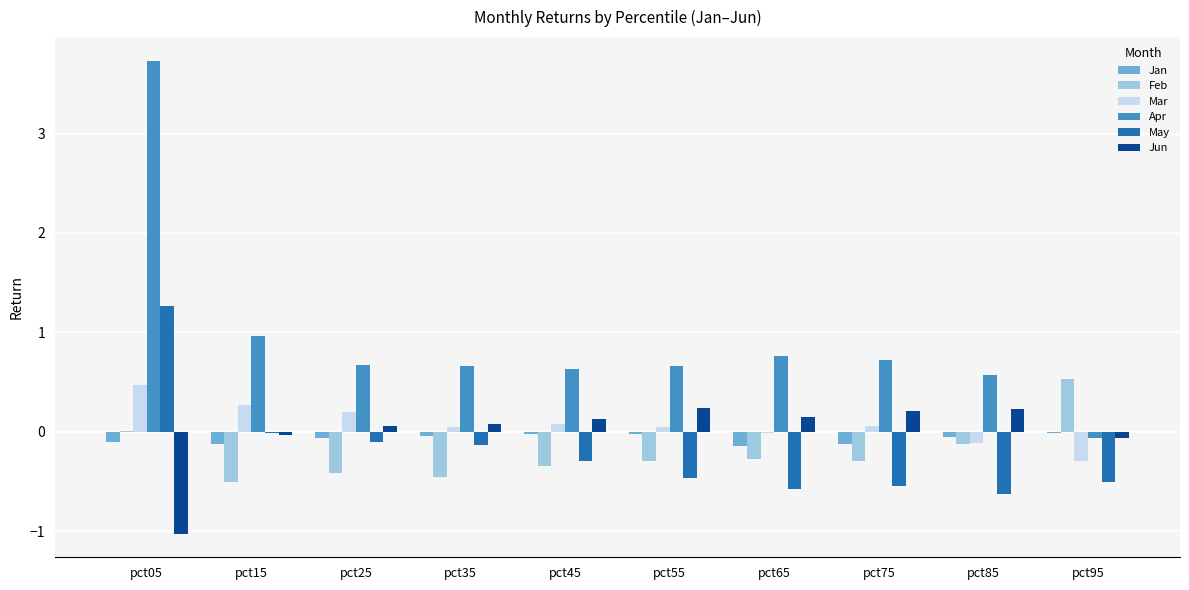

What is the approximate value of Jun at pct05?

-1.0